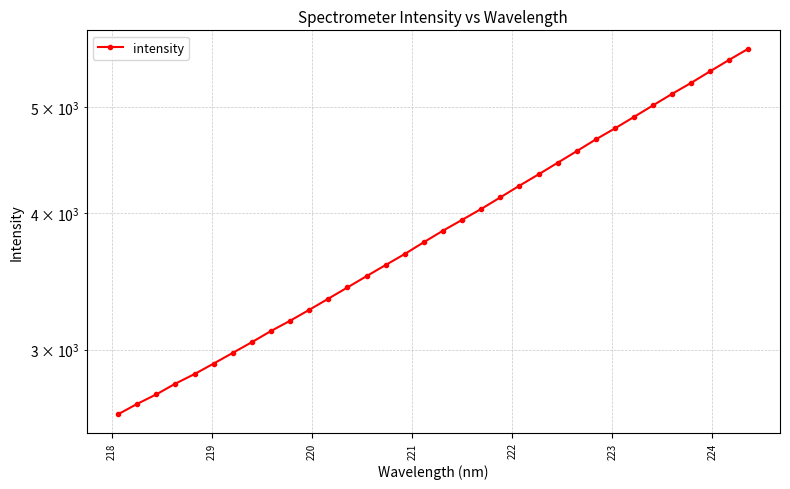

The value at 11 is 1362.4. True or false?

False